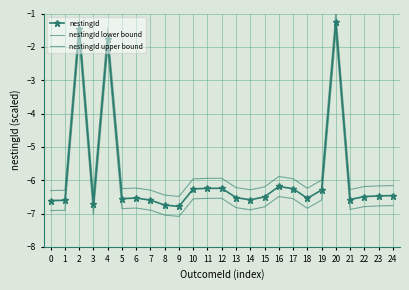

How many data points in nestingId upper bound are less than -6?

16